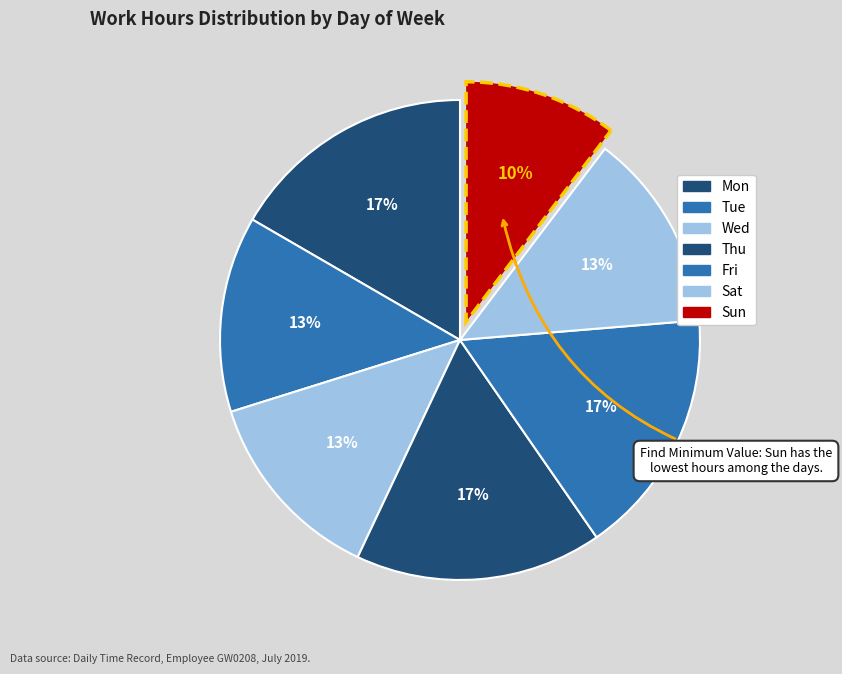

Combined, do Tue and Thu account for over 50%?

No